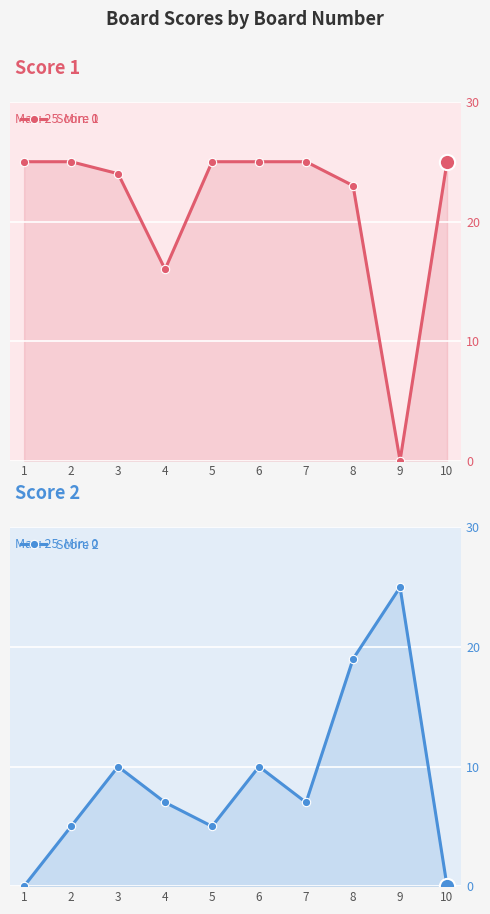

How many series are shown in this chart?

2